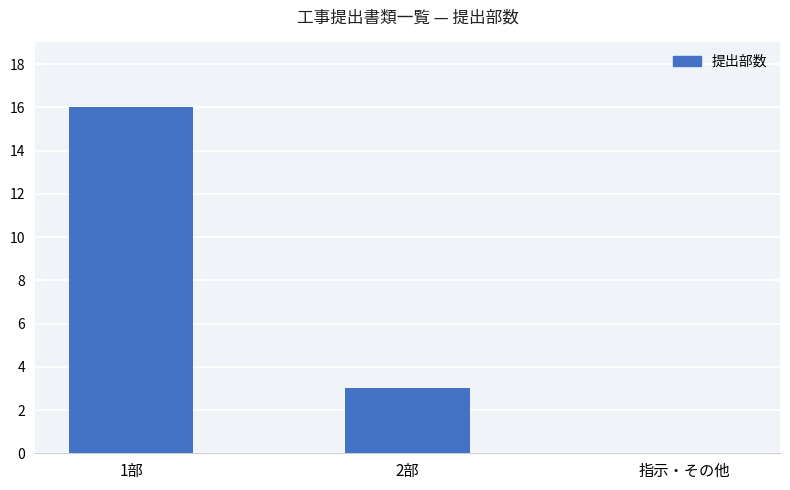

What is the sum of all values?

19